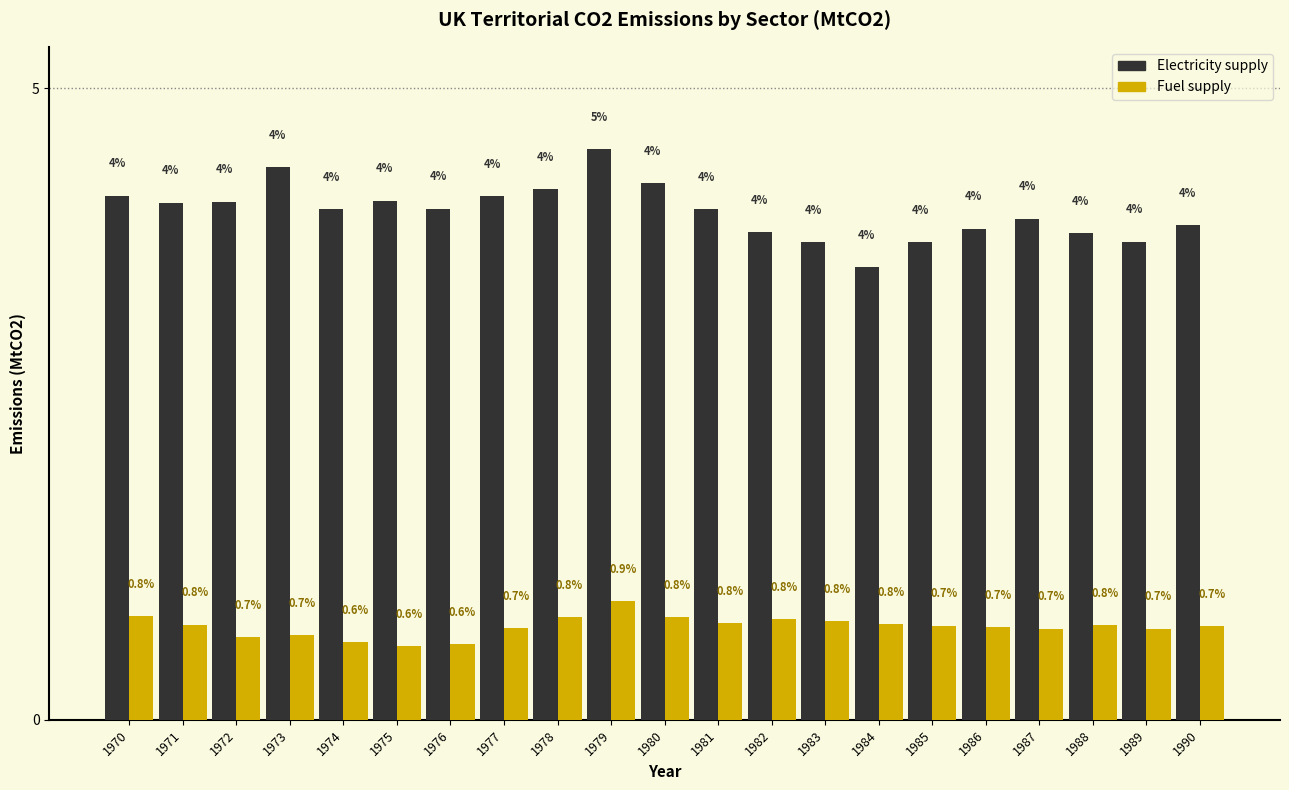

List the series in order of their overall mean, highest first.

Electricity supply, Fuel supply